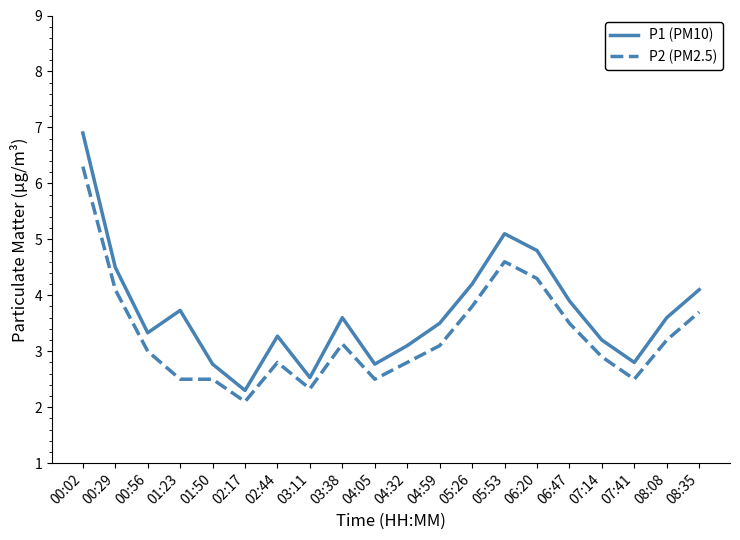

What is the difference between the maximum and minimum values in the P1 (PM10) series?

4.6